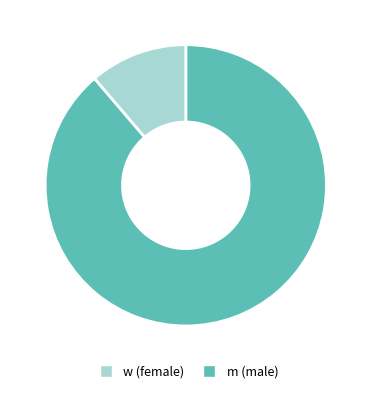

Count the number of slices in the pie.

2